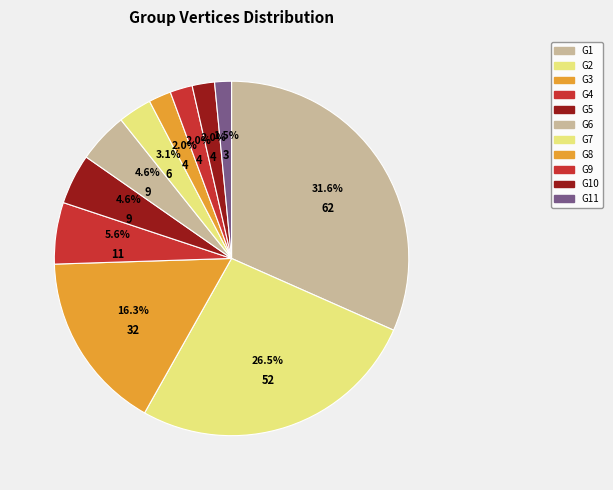

How many slices are in this pie chart?

11